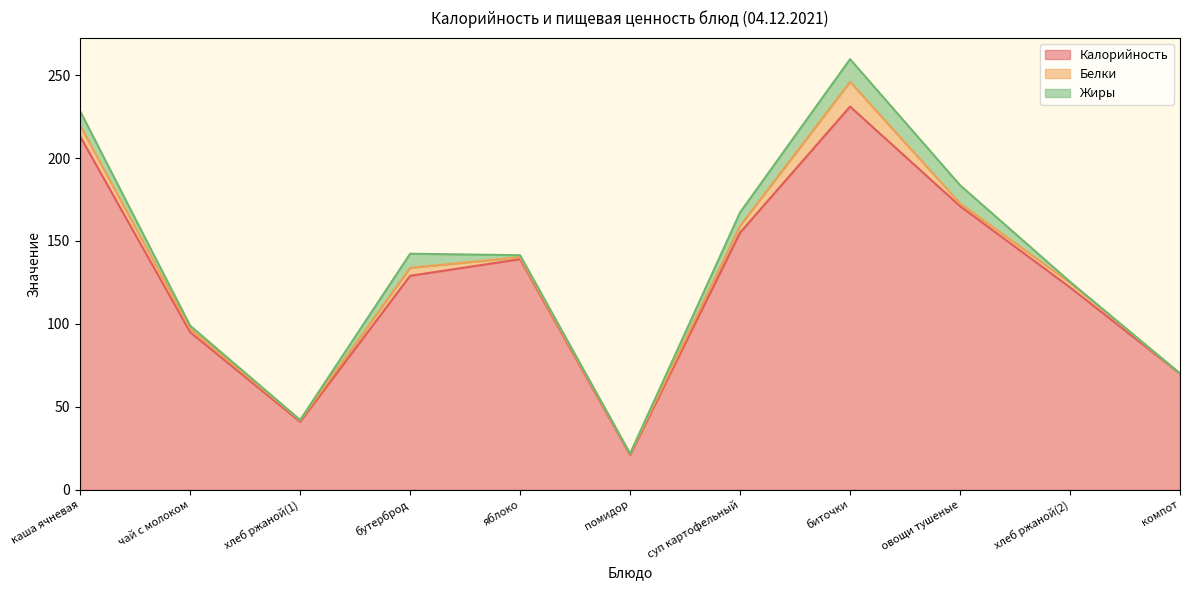

What are all the series names shown in the legend?

Калорийность, Белки, Жиры